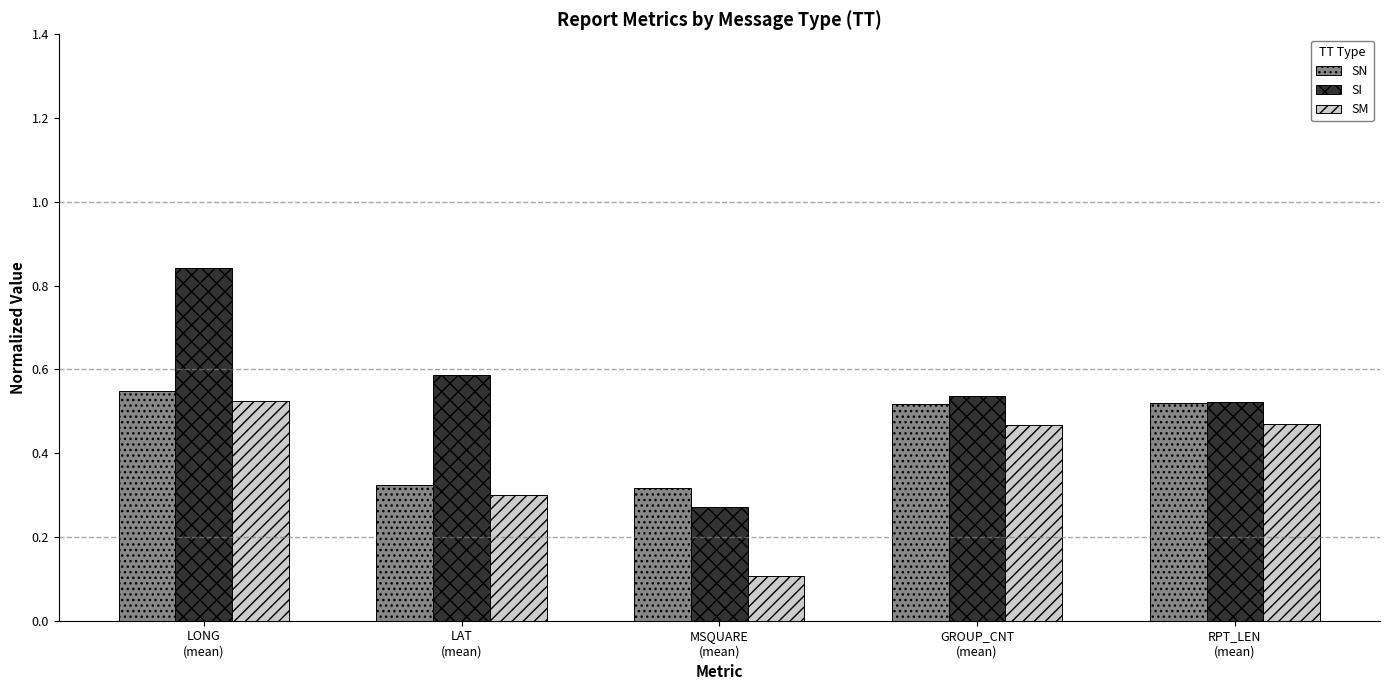

What is the difference between the SN values at MSQUARE
(mean) and RPT_LEN
(mean)?

0.2